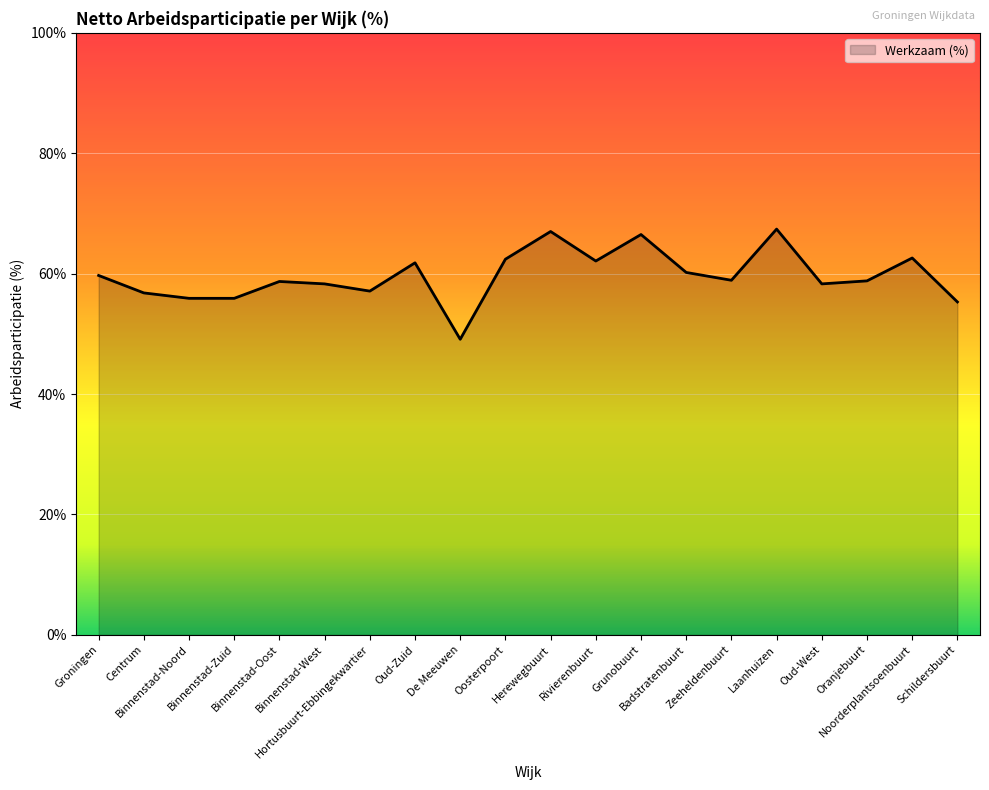

What is the difference between the maximum and minimum values?

18.3